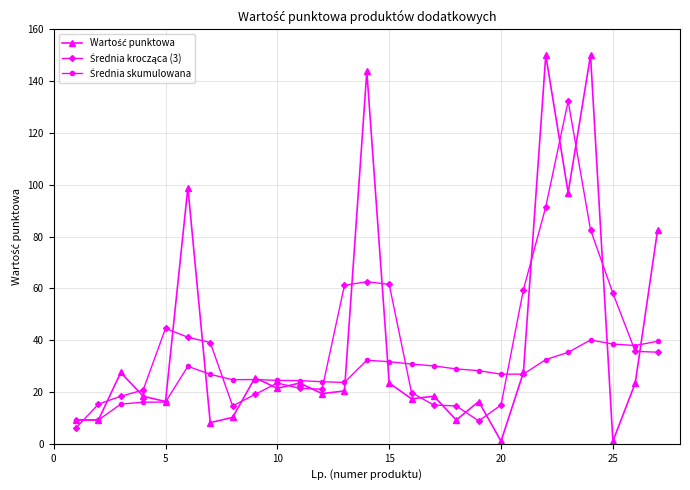

What is the minimum value shown in the chart?

1.0